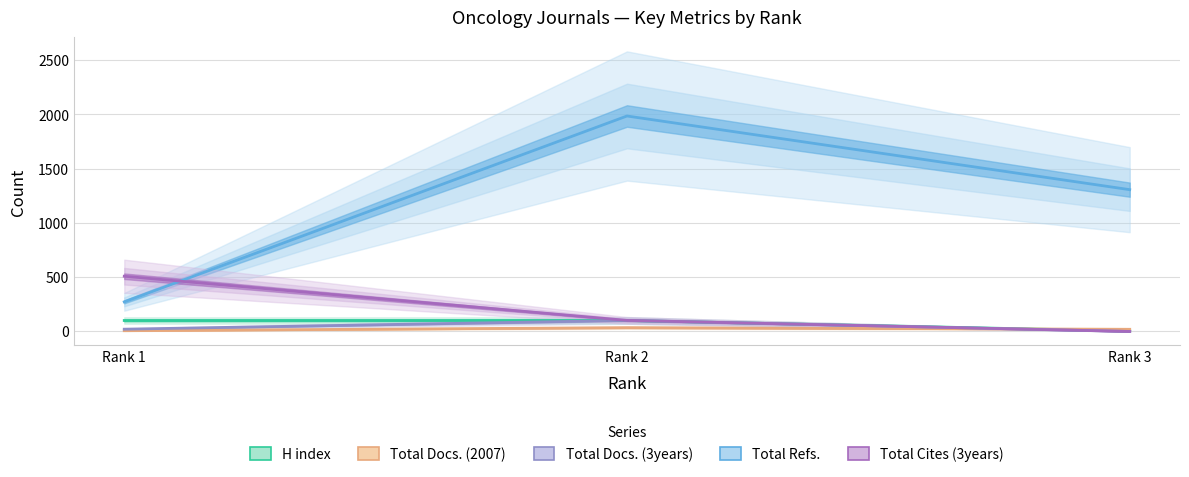

True or false: H index has a value of 101 at Rank 2.

True